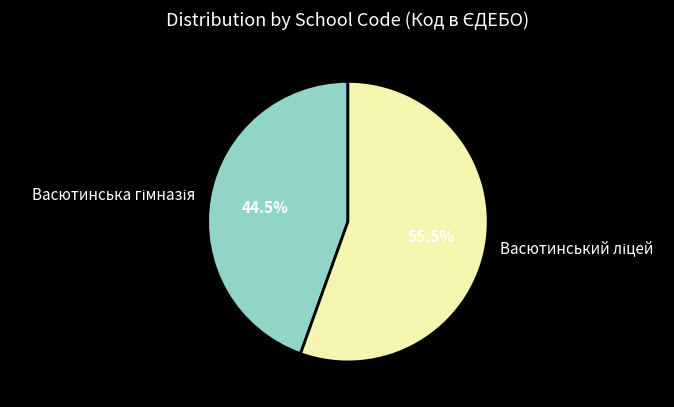

How many slices are in this pie chart?

2